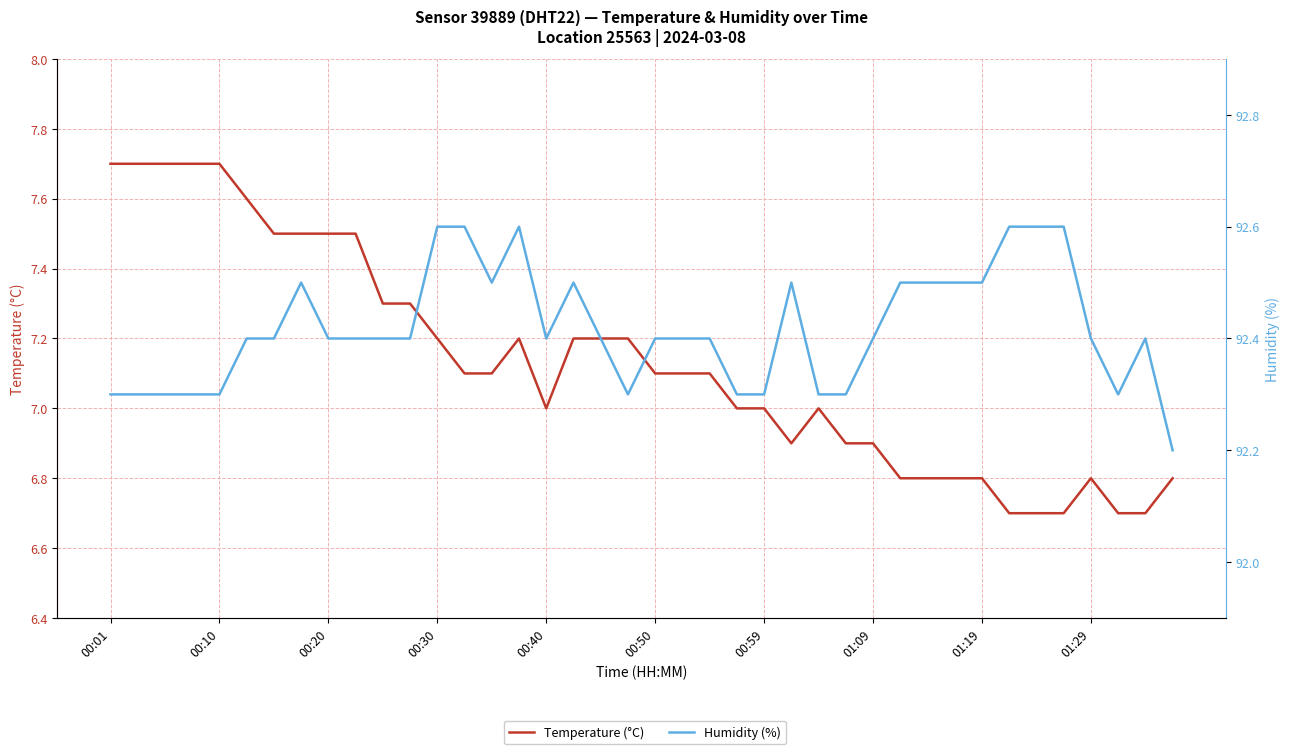

What is the sum of the Humidity (%) values at 28 and 11?

184.8